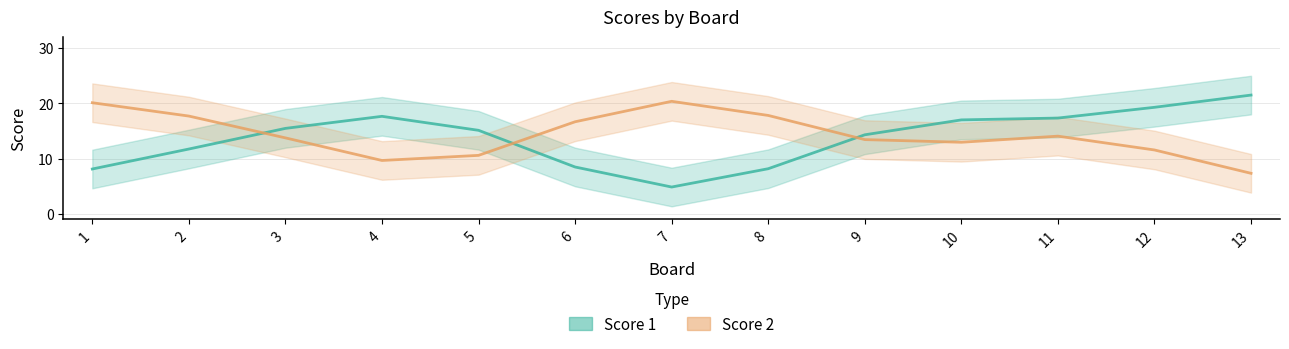

What is the value of the Score 2 point at the 2nd from the left?

17.7